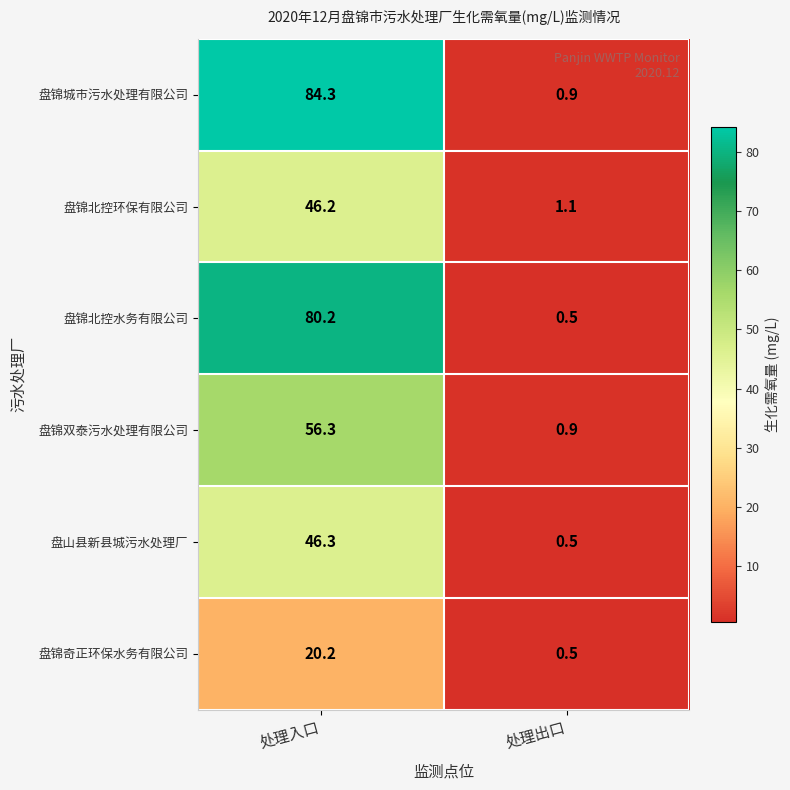

How many categories are shown in the chart?

2